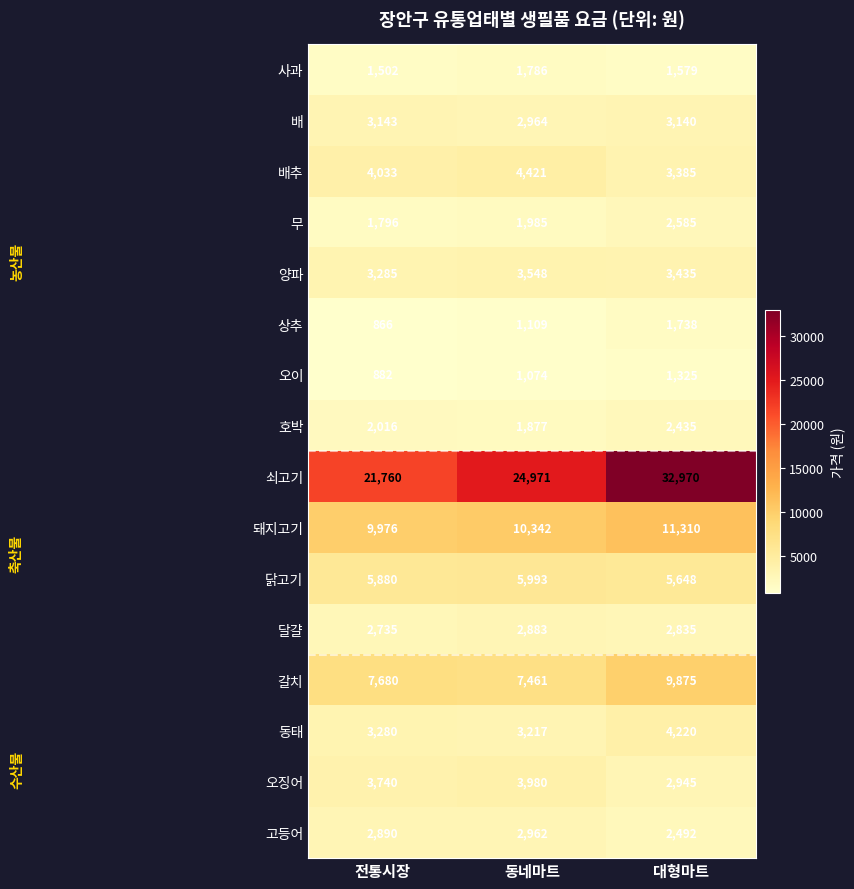

How many data points does each series have?

3